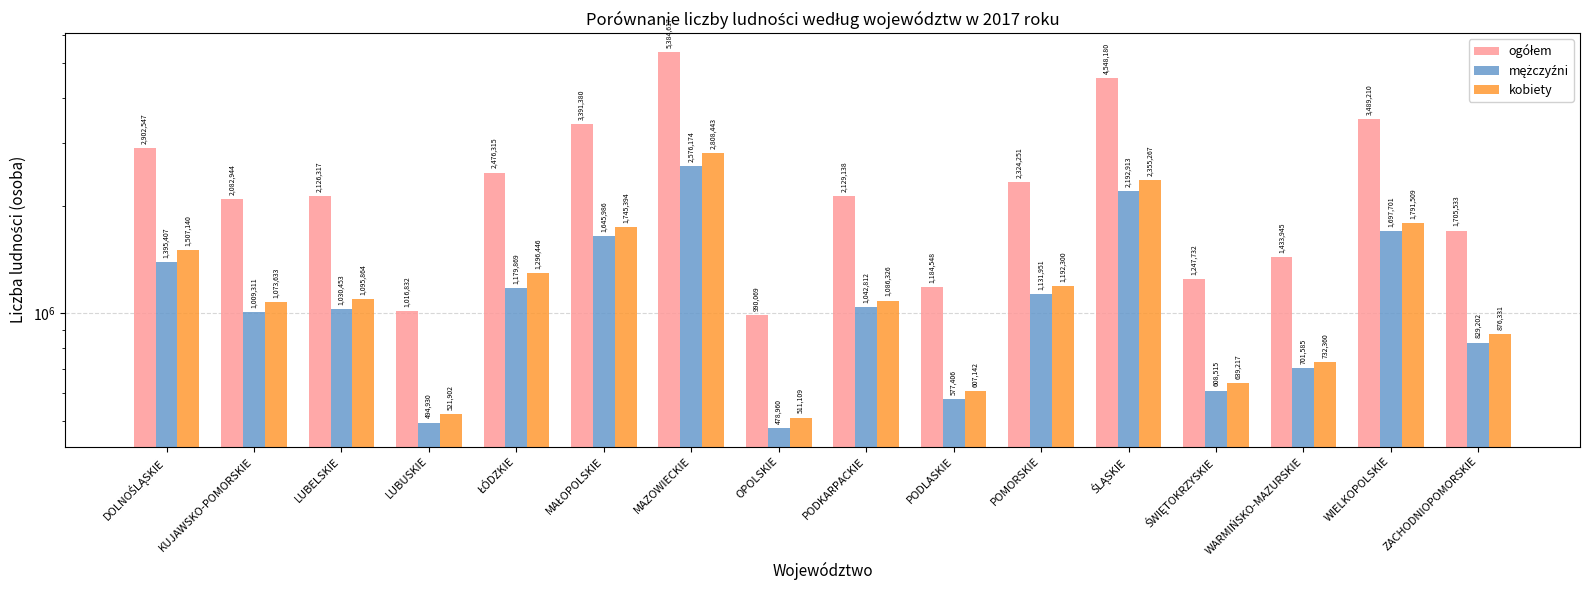

How many bars are there in total?

48